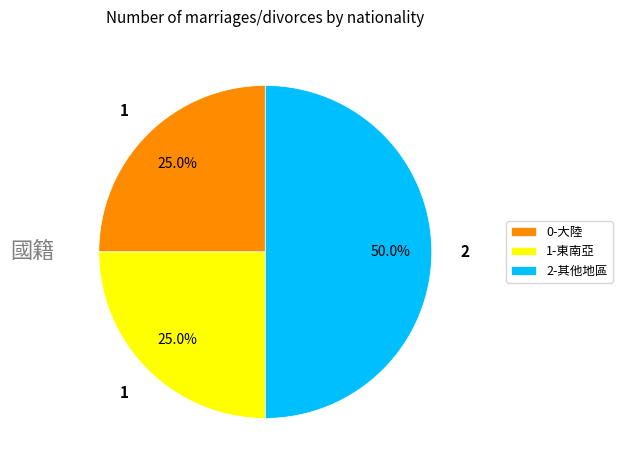

Which slice is the largest?

2-其他地區